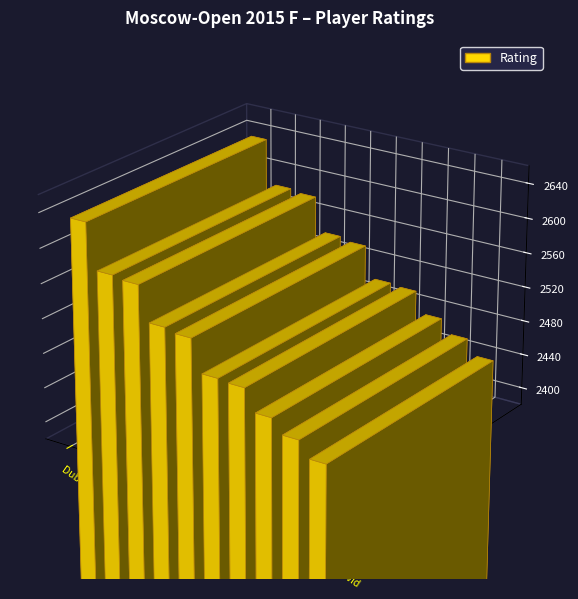

Rank the categories by value from lowest to highest.

Paravyan David, Vavulin Maksim, Yuffa Daniil, Bajarani Ulvi, Sadzikowski Daniel, Bortnyk Olexandr, Predke Alexandr, Belous Vladimir, Ter-Sahakyan Samvel, Dubov Daniil